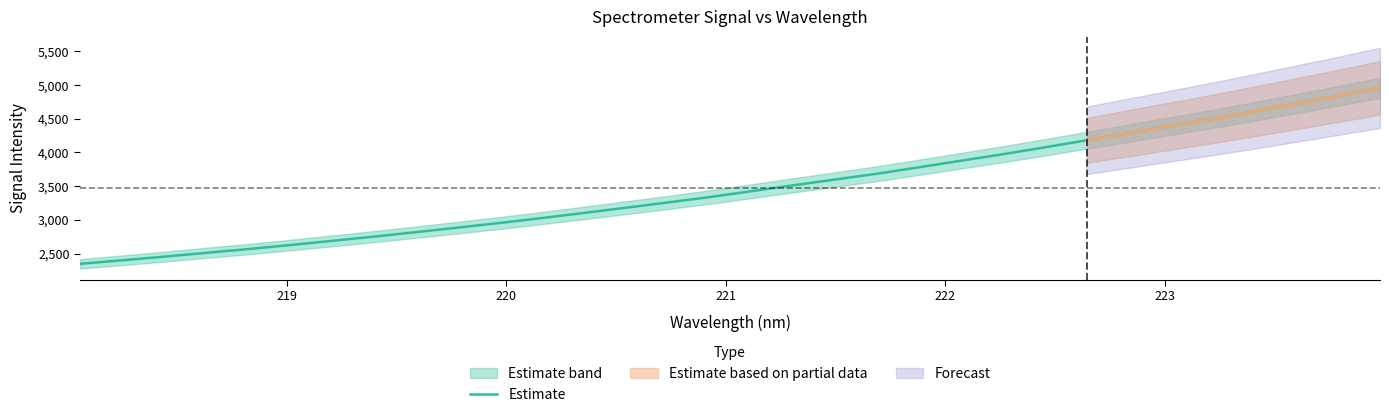

What is the minimum value for Estimate?

2347.1